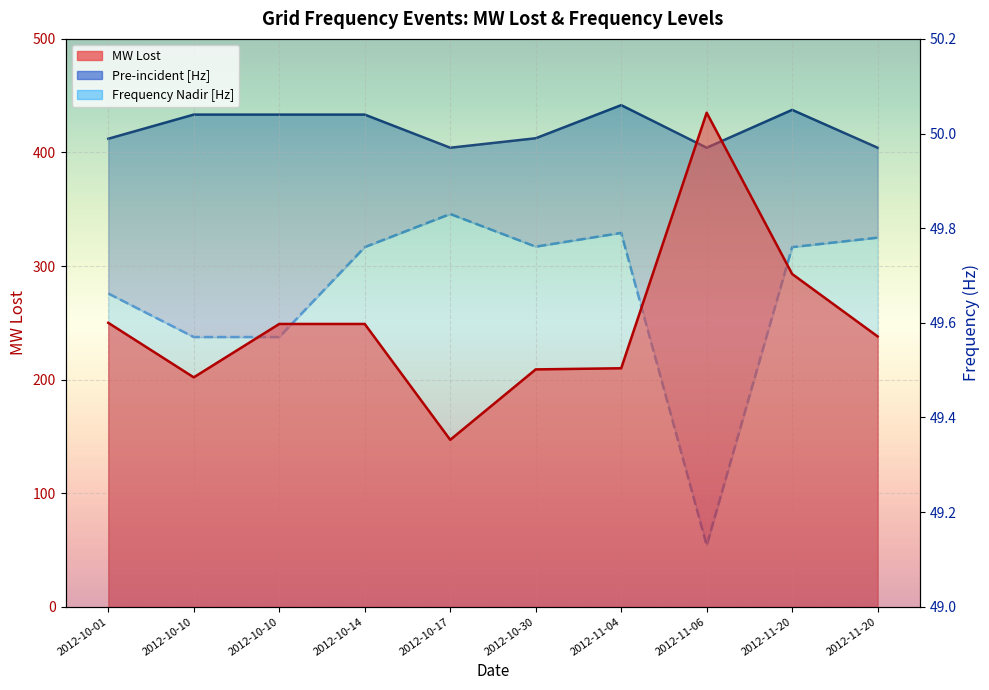

Which series has the largest range (max minus min)?

MW Lost